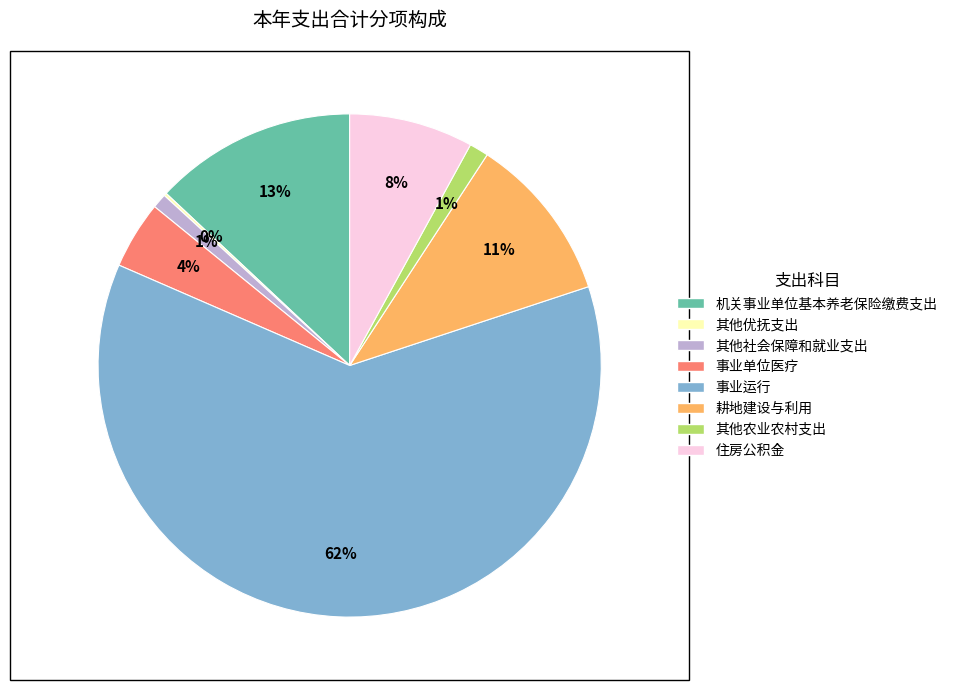

To the nearest percent, what portion does 事业单位医疗 represent?

4%